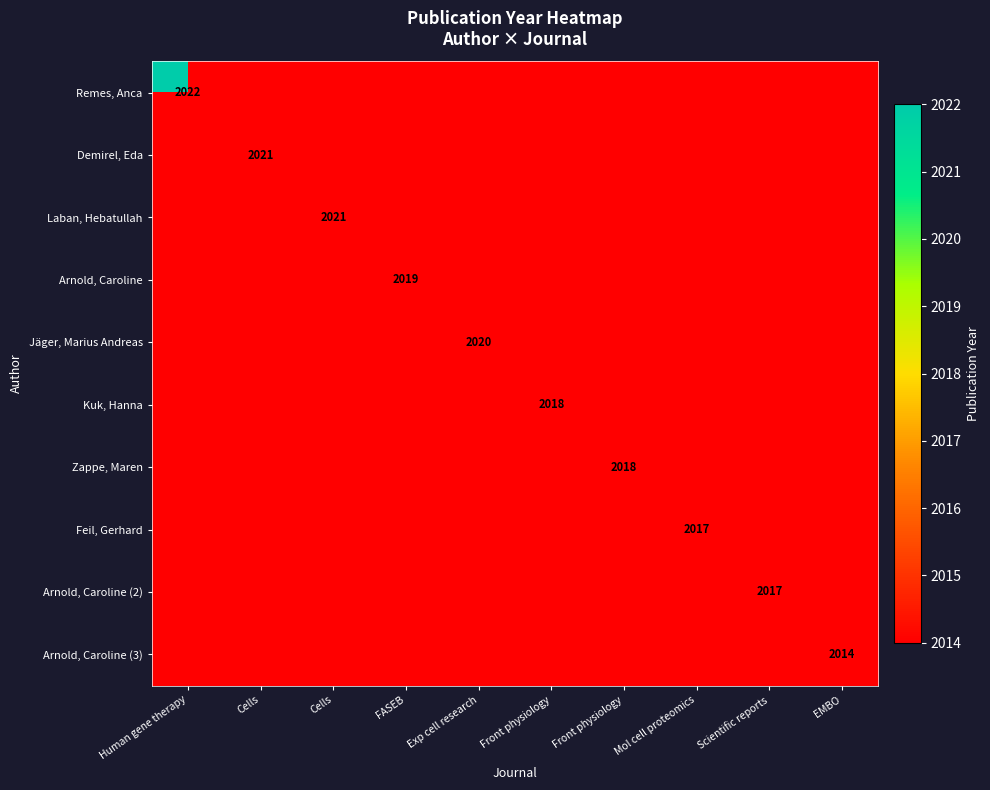

Which series has the widest spread of values?

Remes, Anca